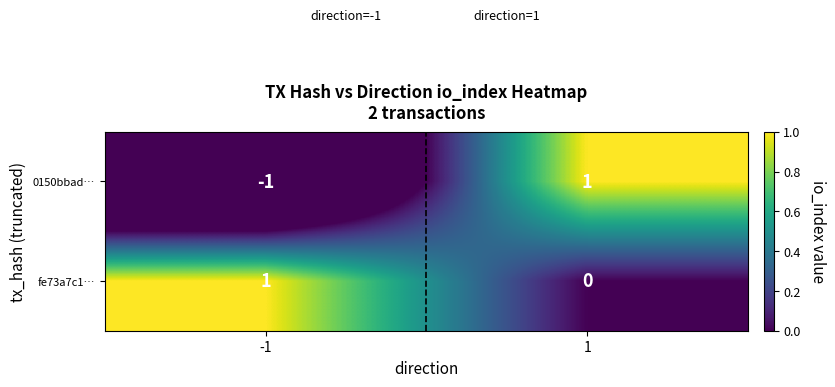

At how many categories does at least one series exceed 0?

2